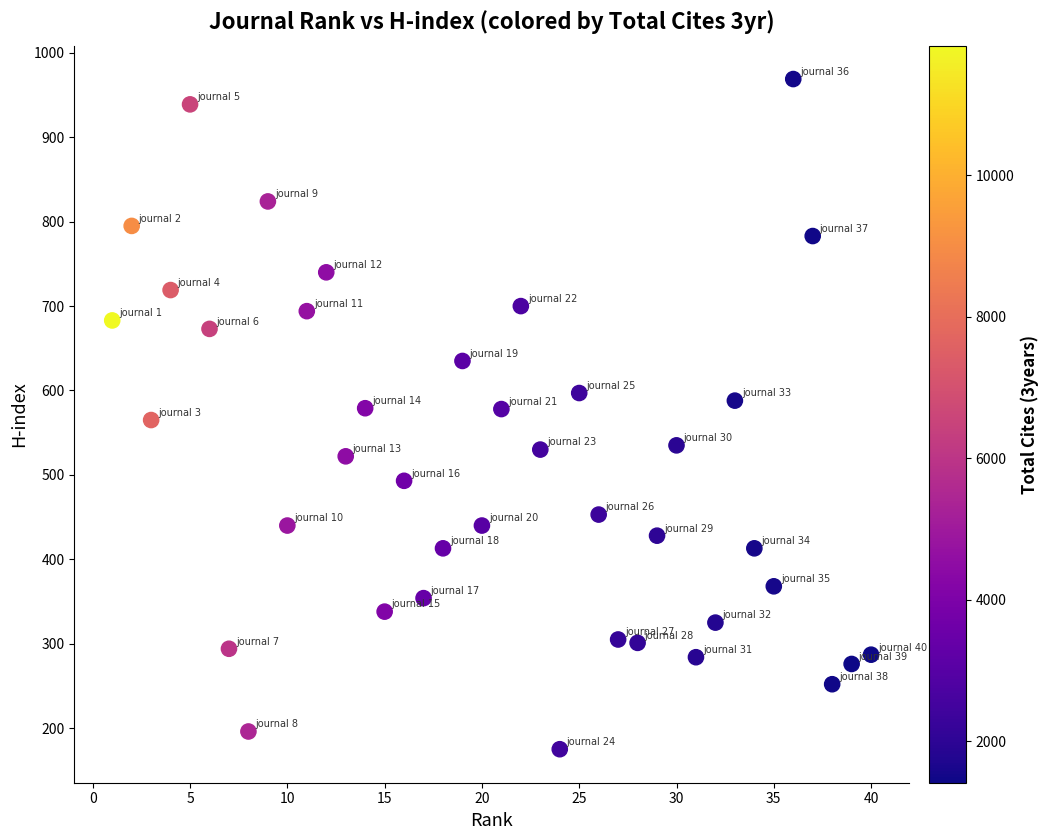

What is the range of X values (max minus min)?

39